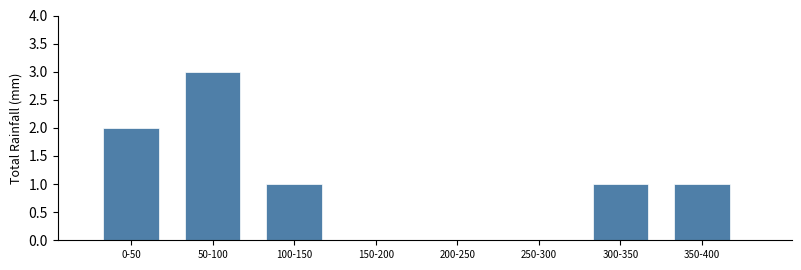

Reading left to right, what are all the values shown in this chart?

0-50=2	50-100=3	100-150=1	150-200=0	200-250=0	250-300=0	300-350=1	350-400=1